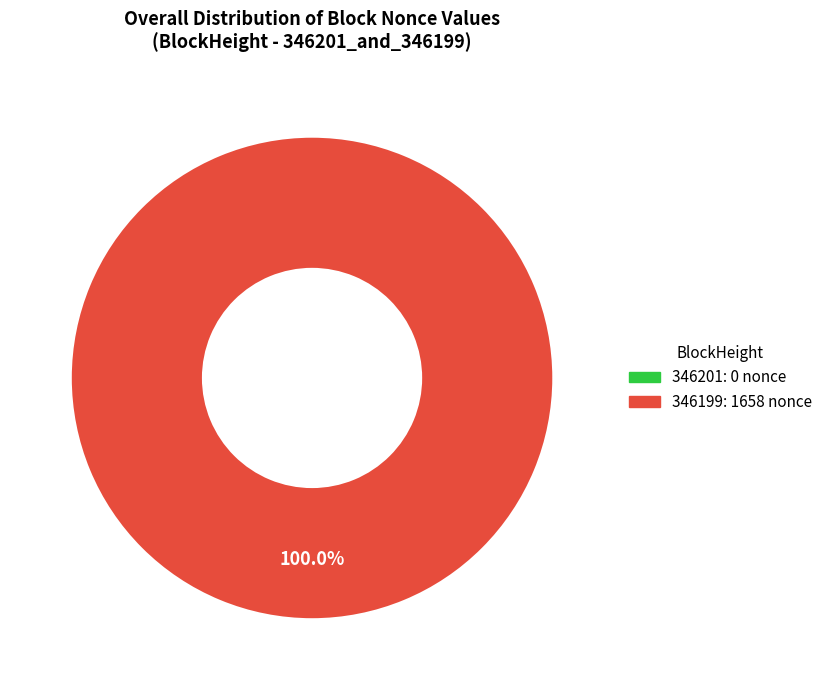

Is it true that 346199 is 100% of the pie?

True